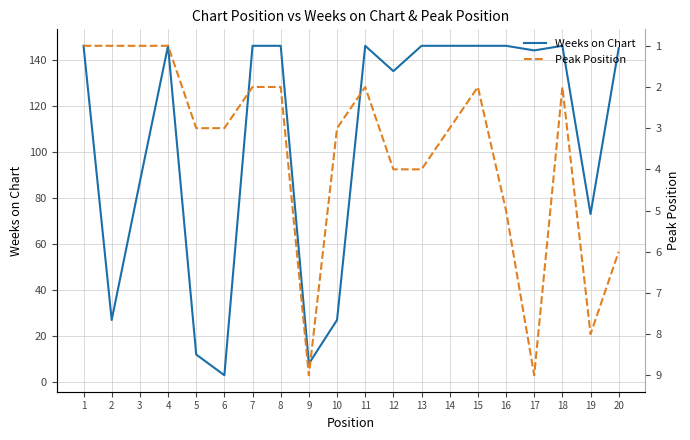

Read the Peak Position value at 11.

2